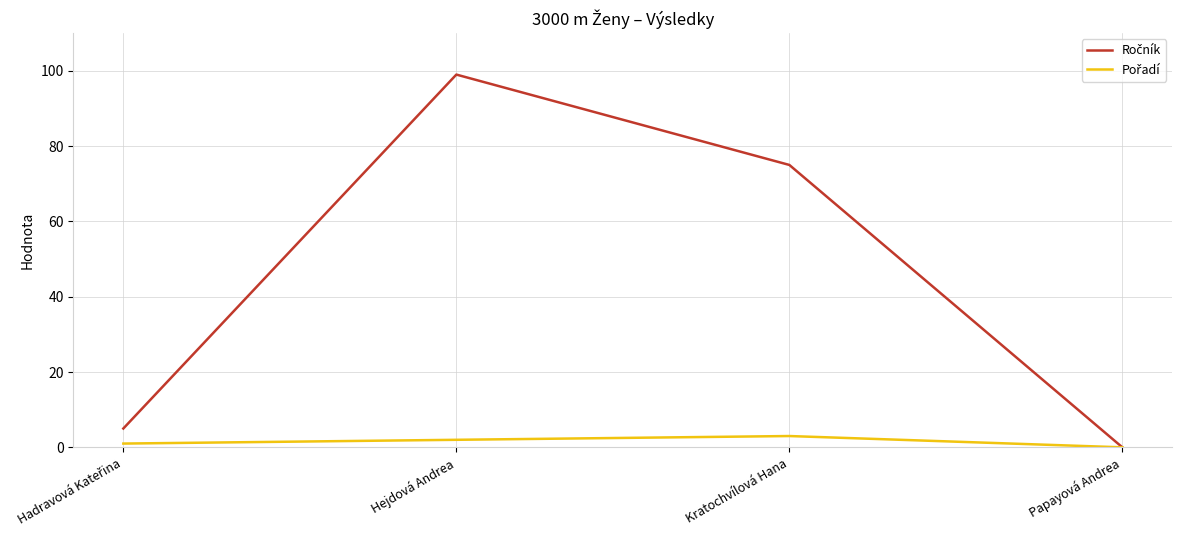

What is the total value across all series at Kratochvílová Hana?

78